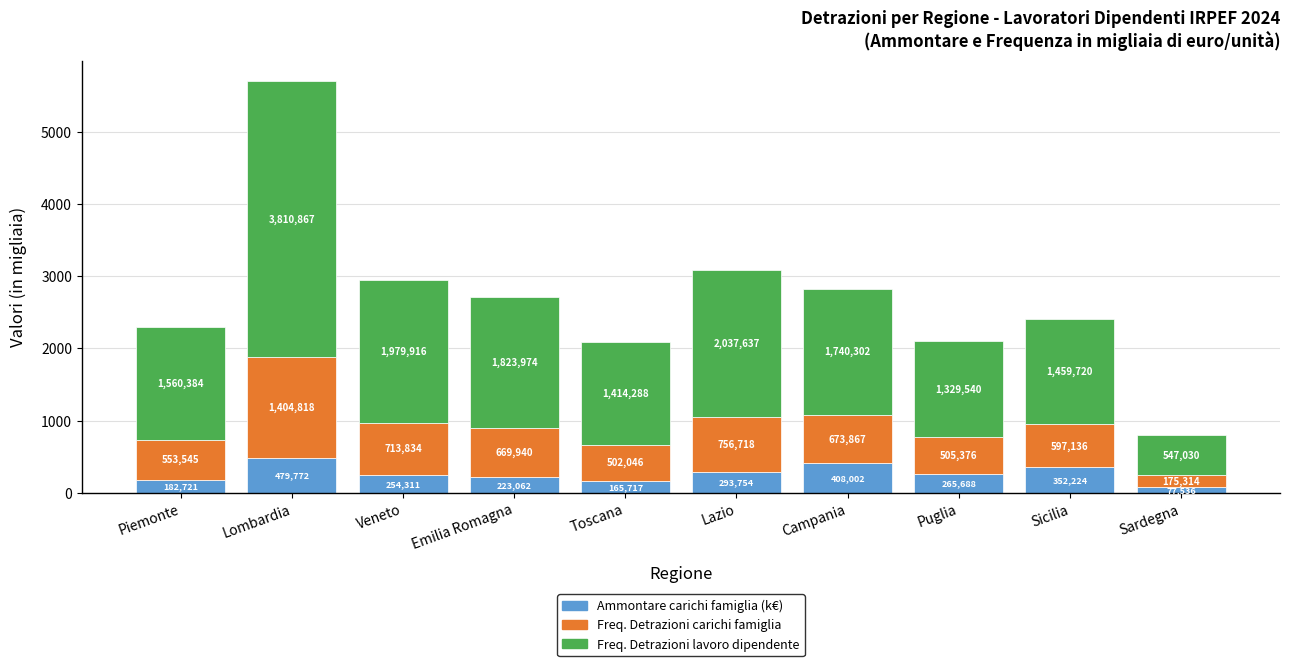

What is the value of the Ammontare carichi famiglia (k€) bar at the 1st from the left?

182.7